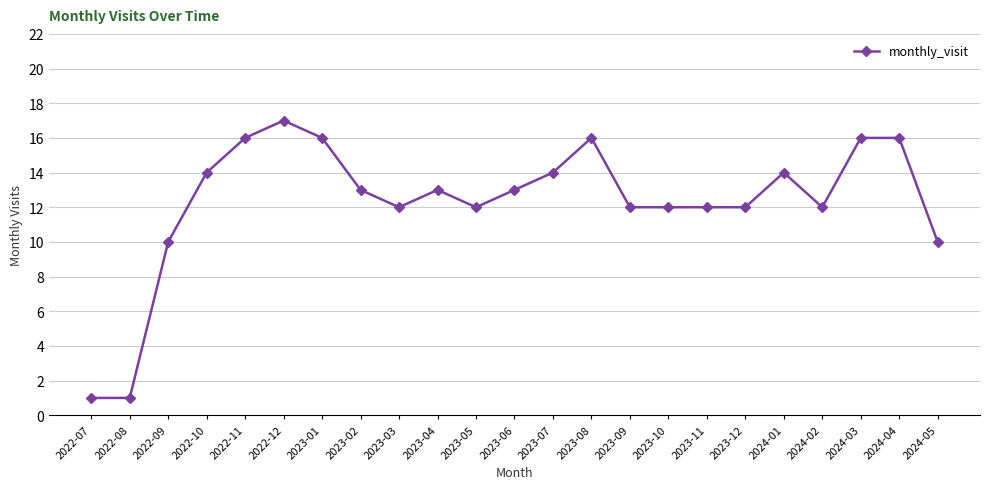

True or false: the data has more than 1 interior local peaks.

True